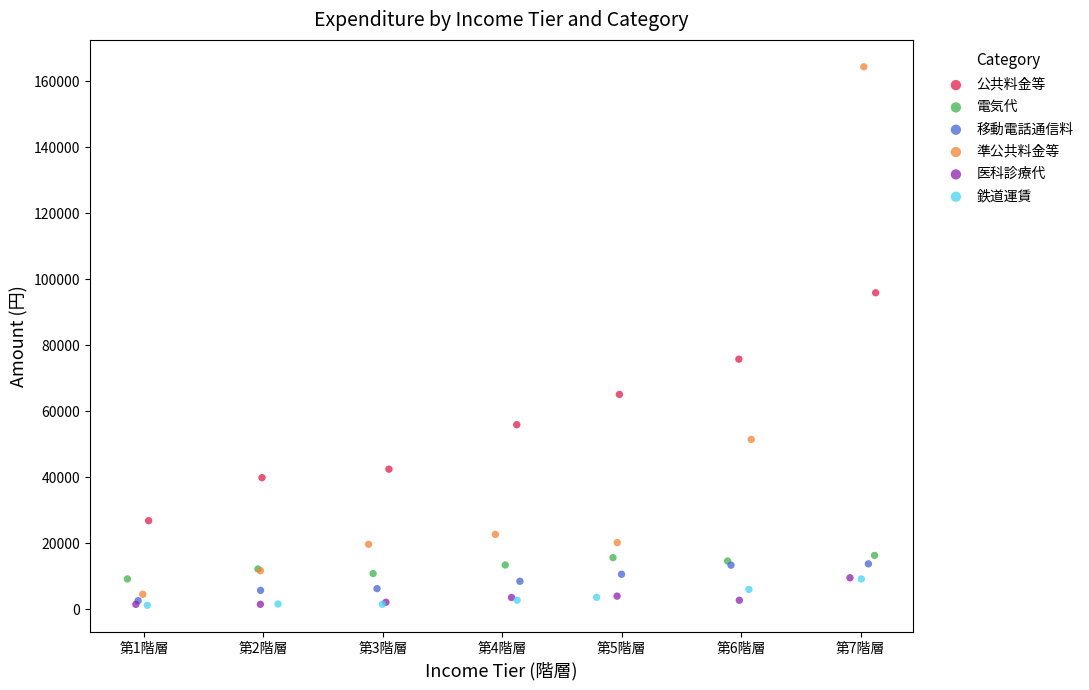

Which series reaches the maximum Y coordinate?

準公共料金等